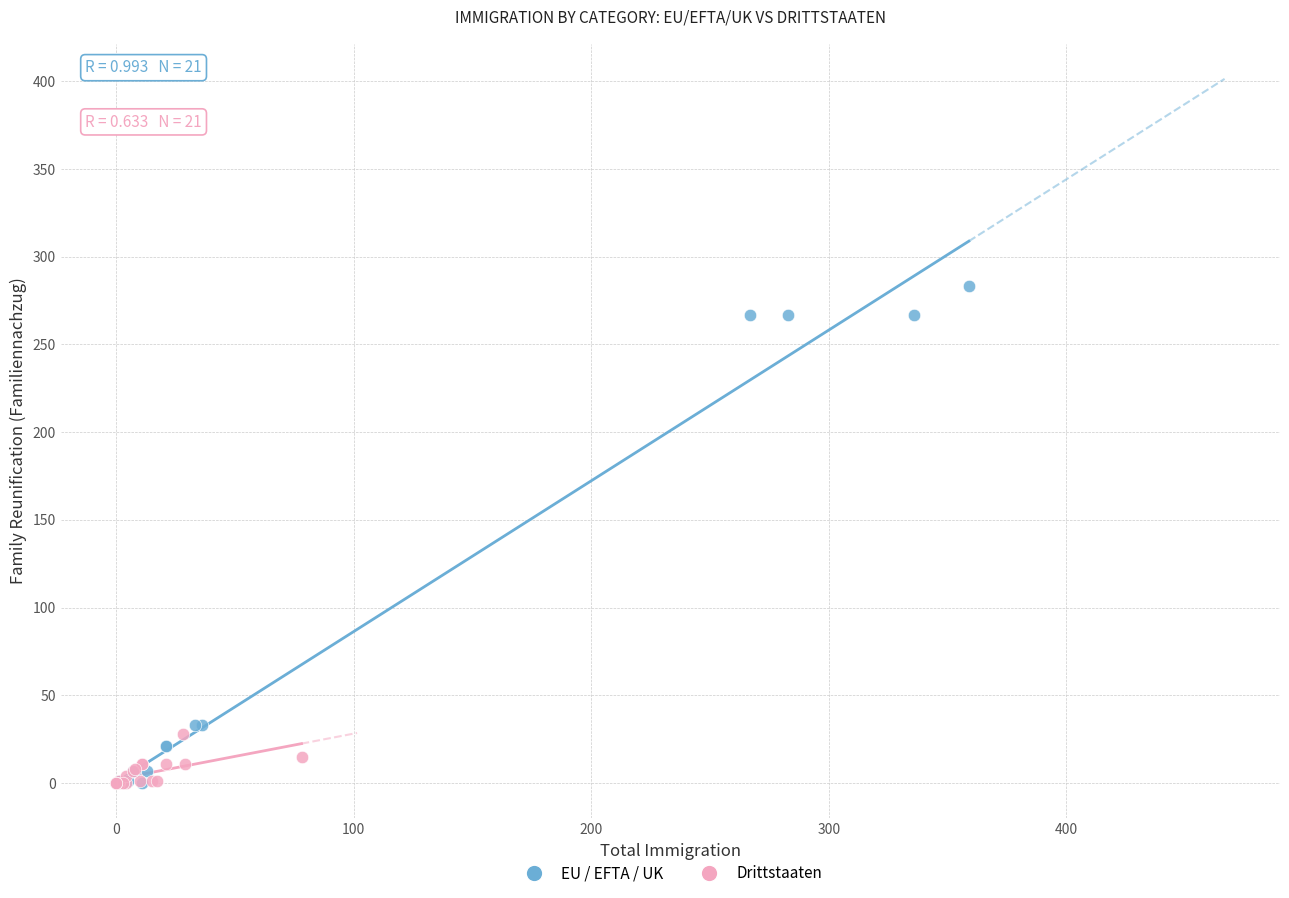

Which series contains the highest Y value?

EU / EFTA / UK